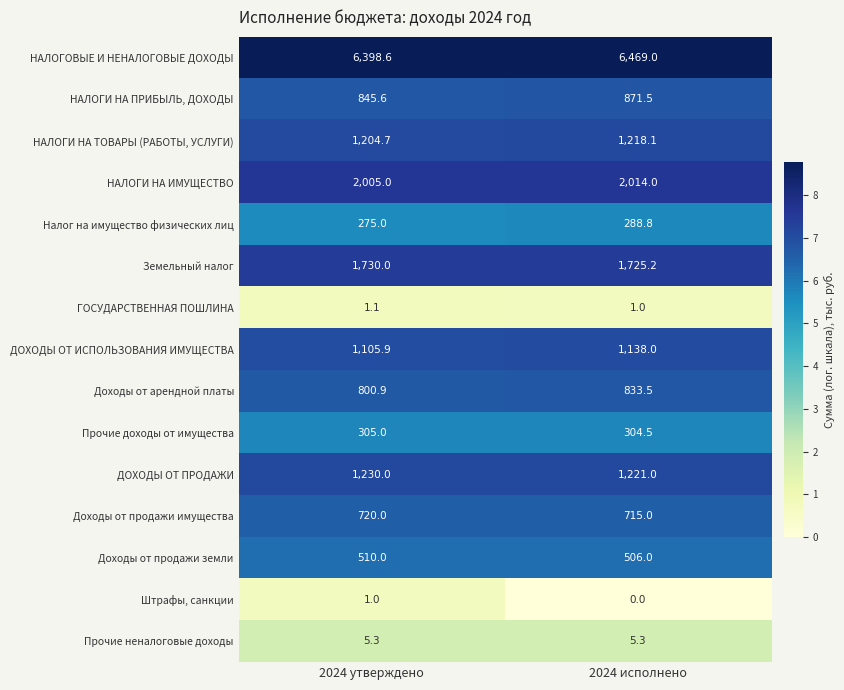

Which category has the highest value across all series?

2024 исполнено